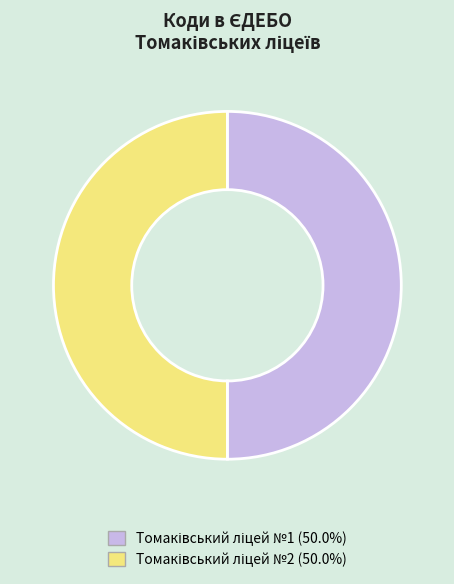

How many segments does this pie chart have?

2